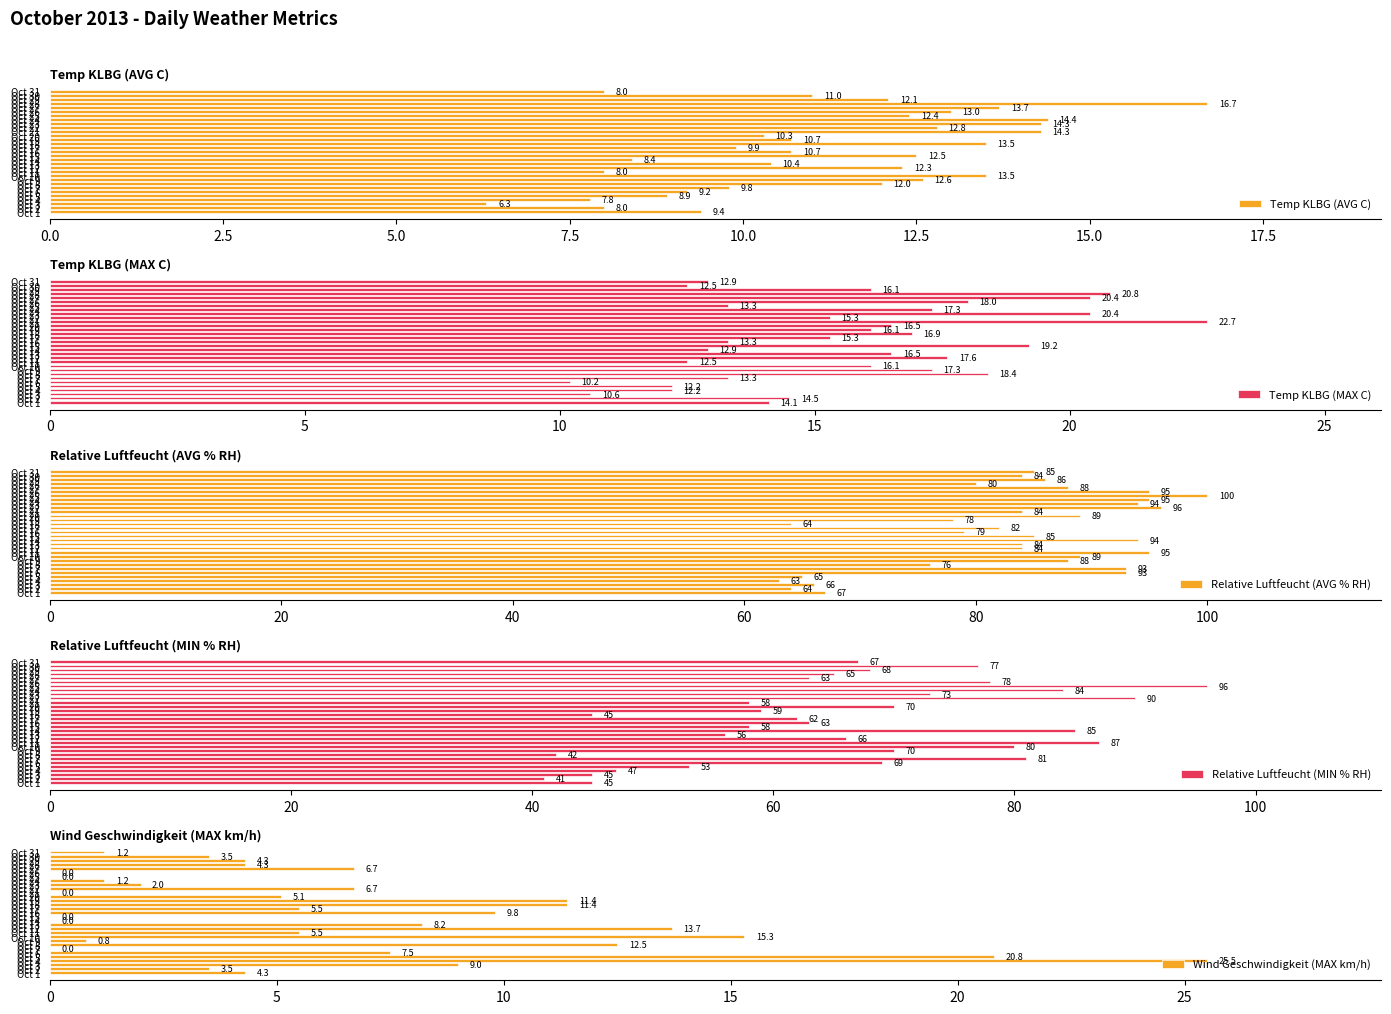

What is the sum of all Relative Luftfeucht (AVG % RH) values?

2585